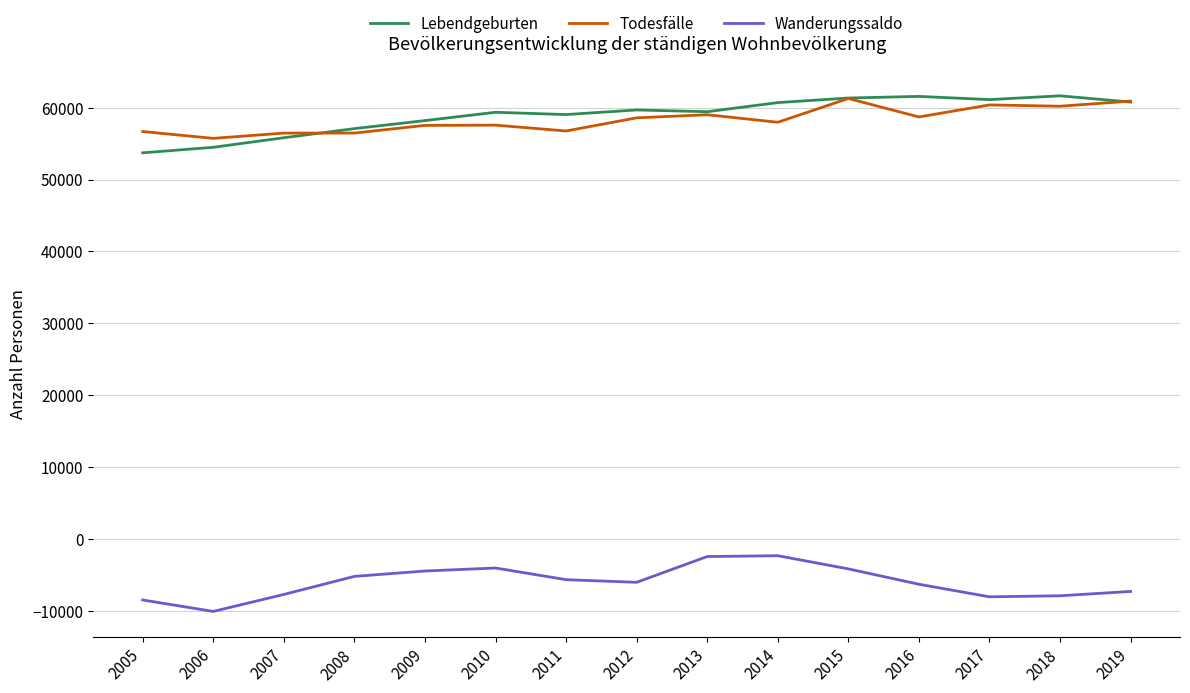

The value of Lebendgeburten at 2018 is 61650. True or false?

True